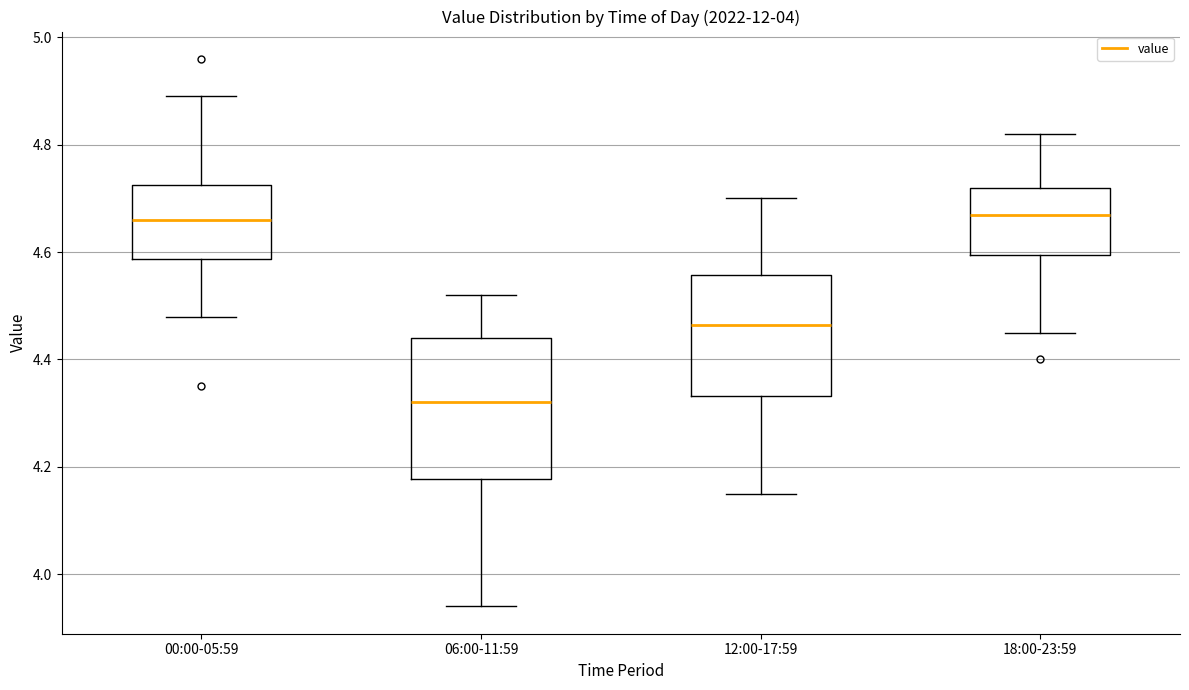

Which box's median line is the lowest?

06:00-11:59